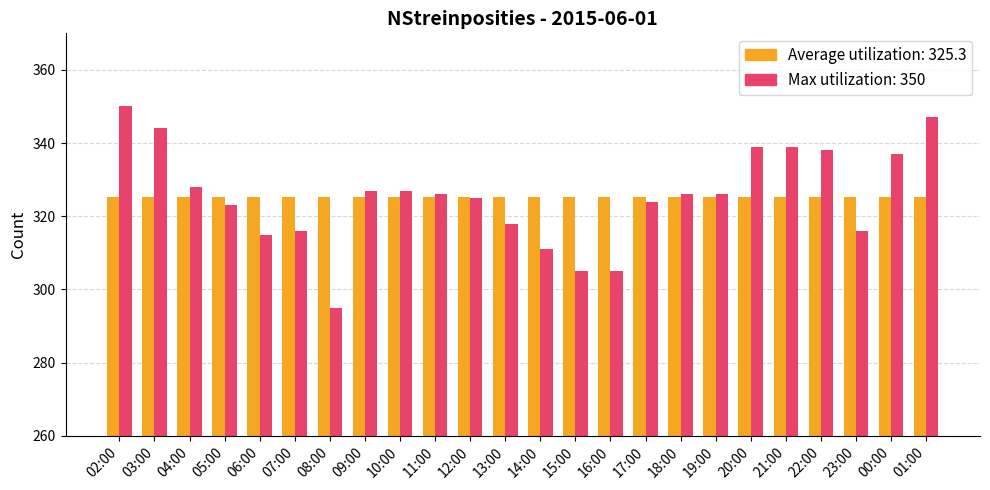

What is the spread (max minus min) of values at 16:00?

20.3